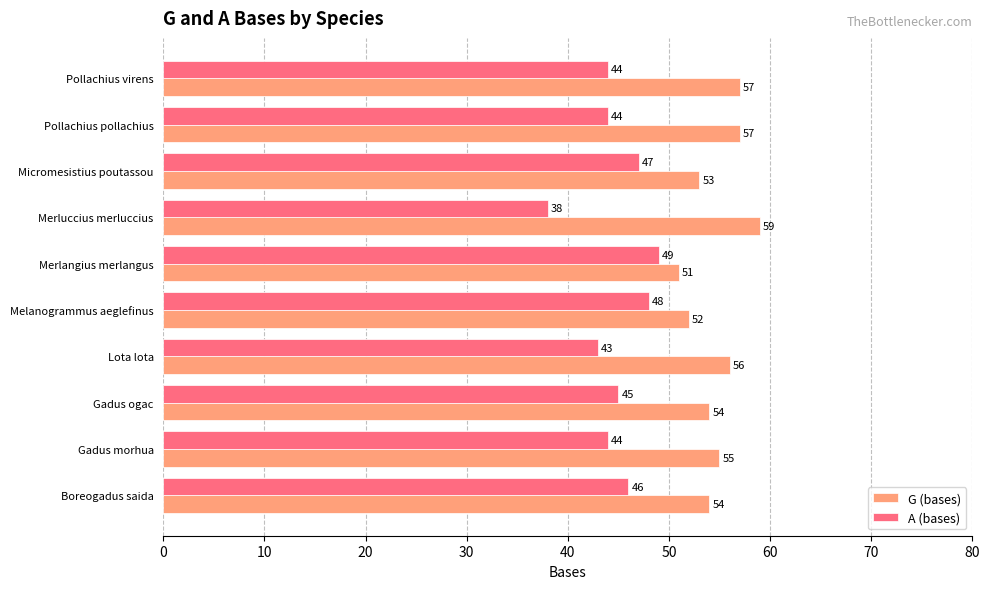

Between Gadus ogac and Pollachius pollachius, which series saw the biggest shift?

G (bases)